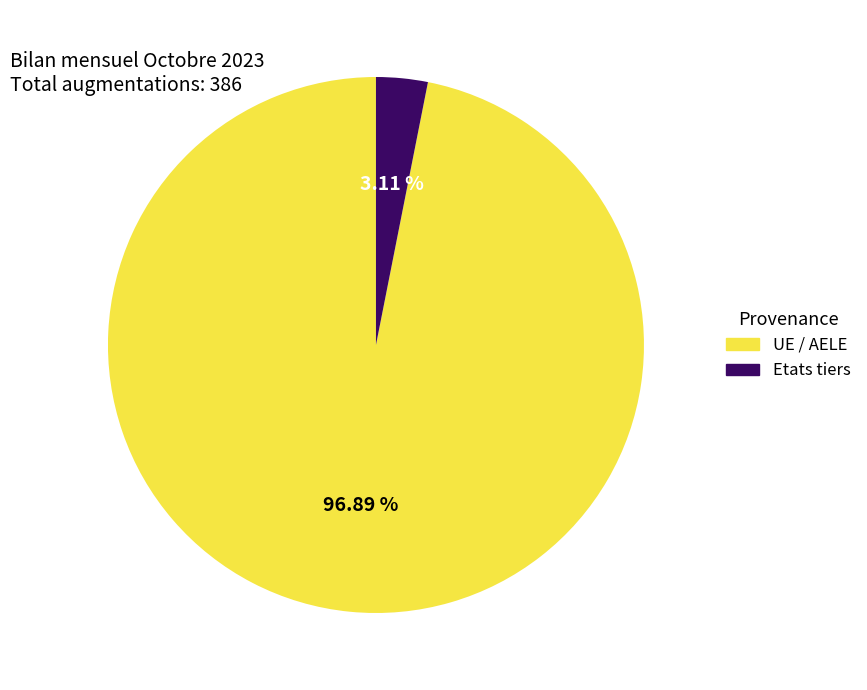

Combined, do UE / AELE and Etats tiers account for over 50%?

Yes